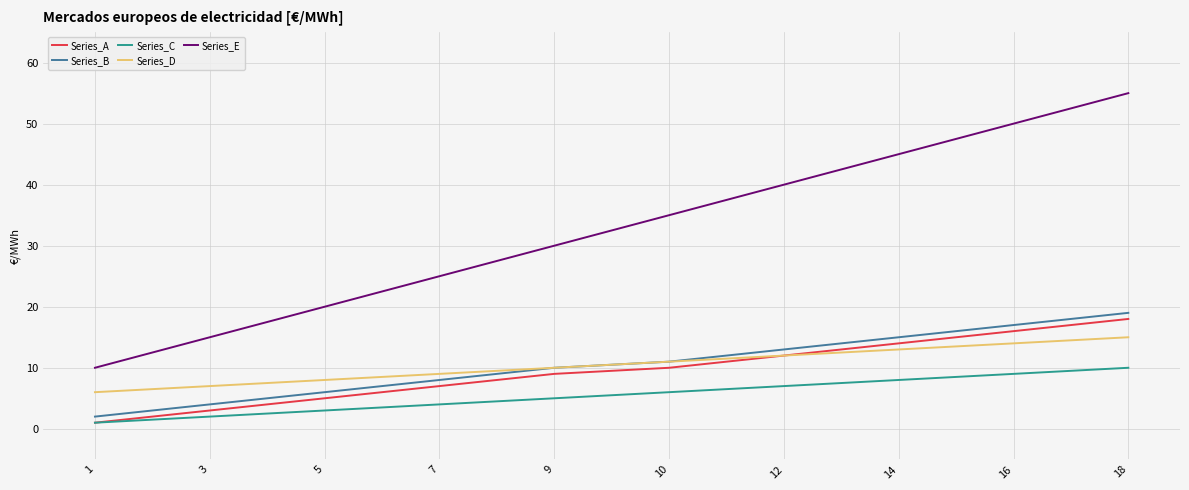

Between 3 and 9, which series saw the biggest shift?

Series_E